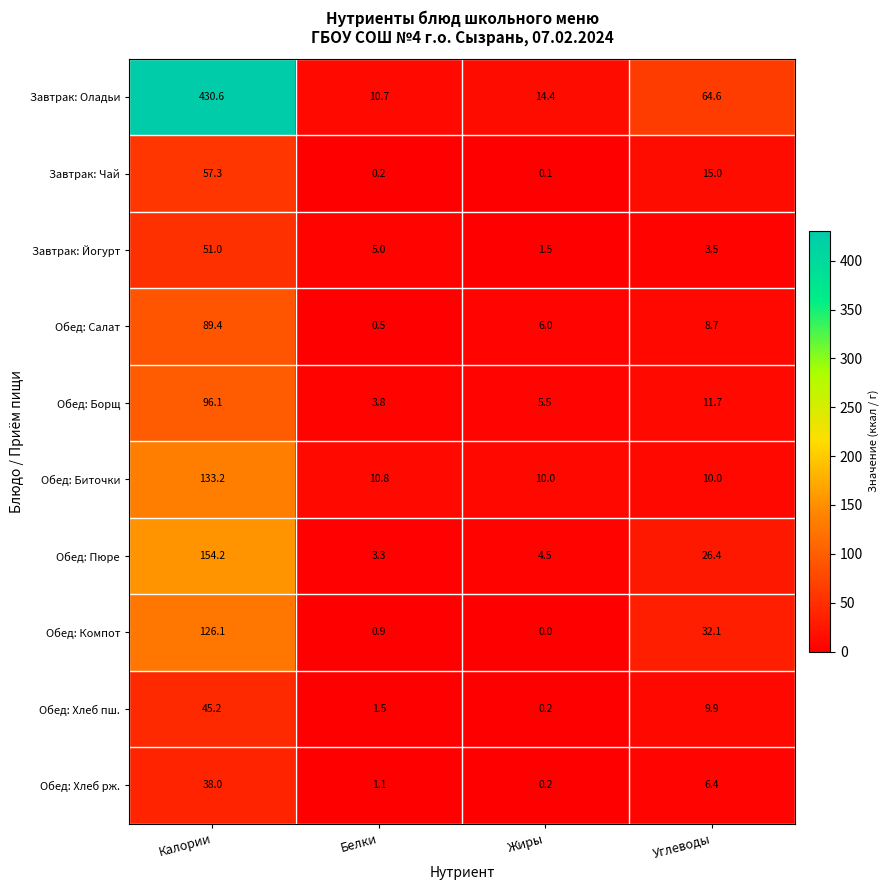

At how many categories does at least one series exceed 349?

1